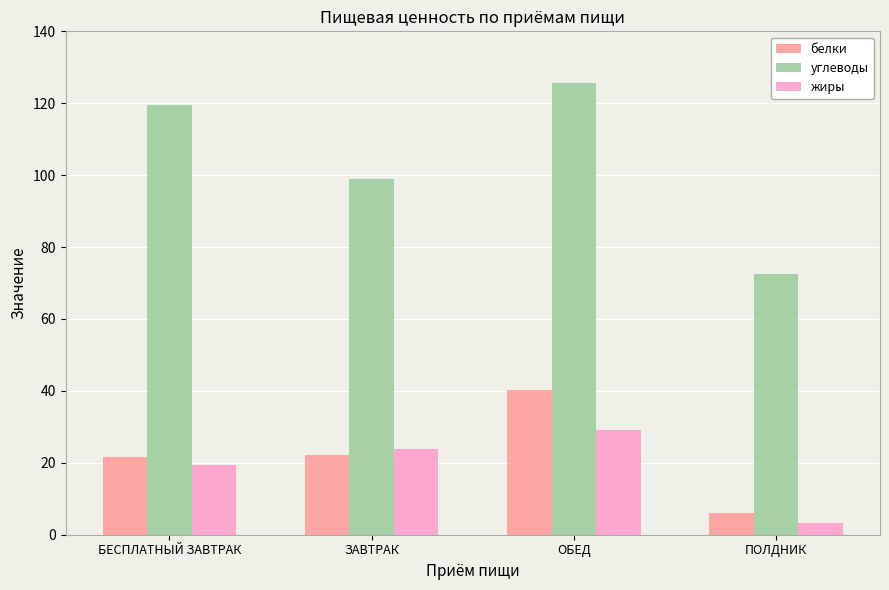

Rank the series by their maximum value, from highest to lowest.

углеводы, белки, жиры